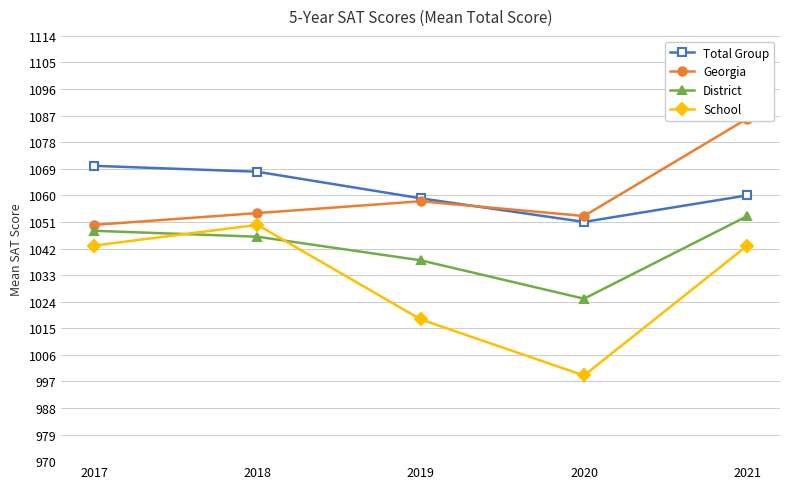

Does the chart display data point markers on the line(s)?

Yes